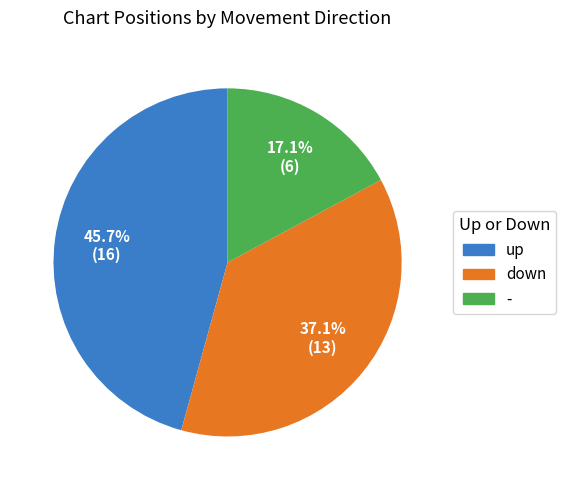

Is down the majority of the pie?

No